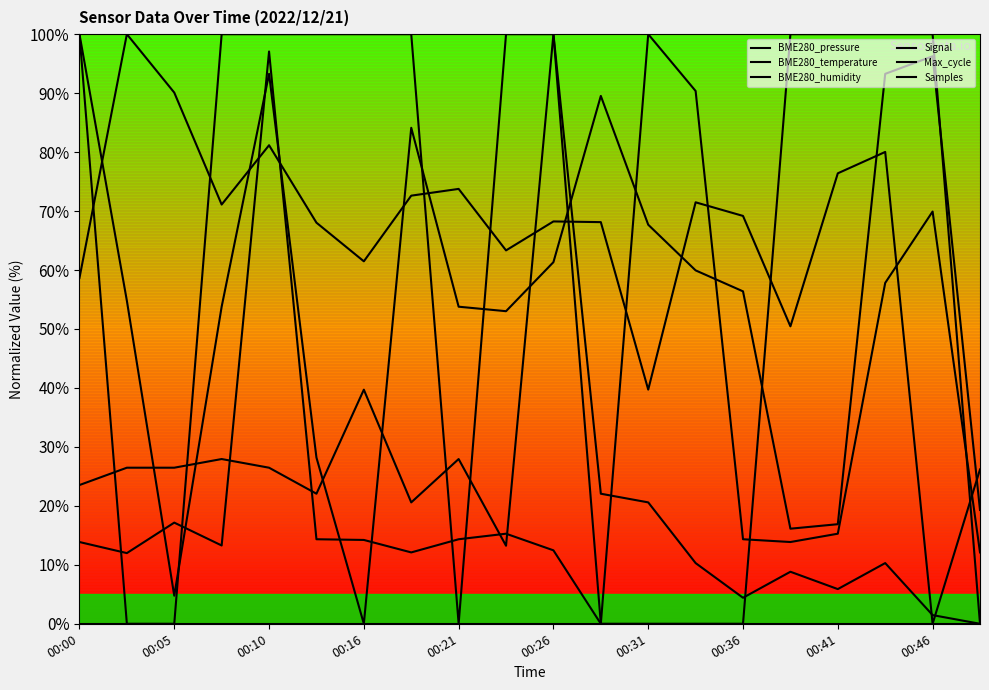

Which series ends up on top after the final intersection of Samples and Max_cycle?

Samples